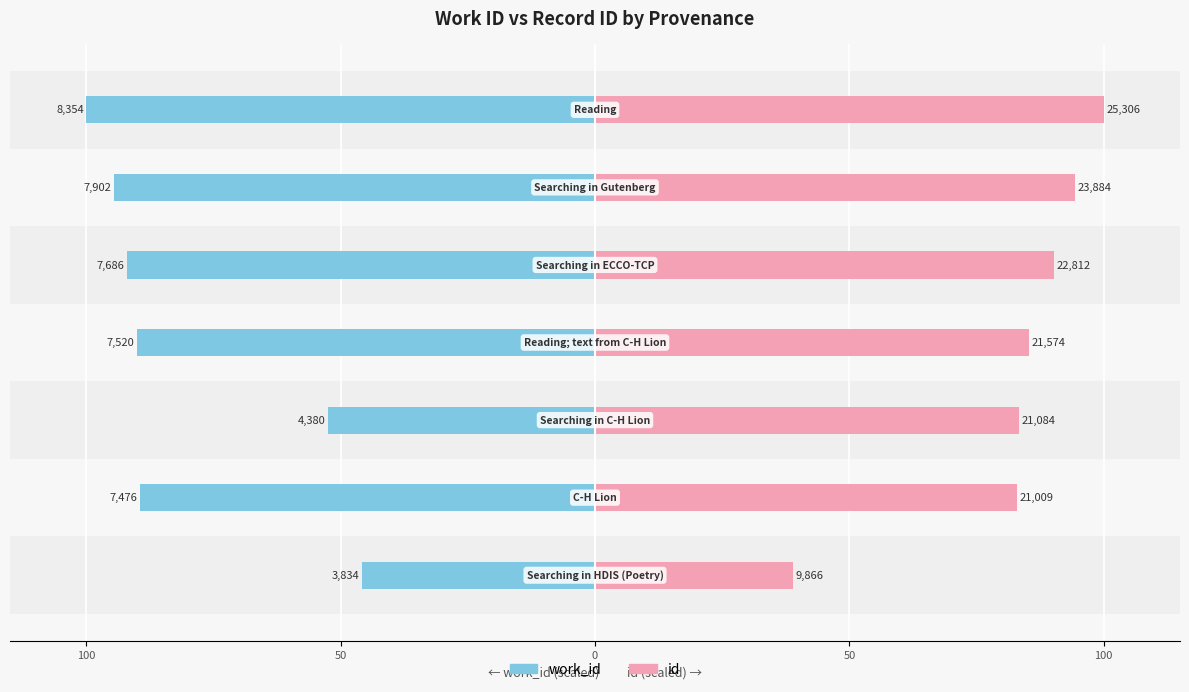

What is the value of the work_id bar at the 3rd from the left?

-52.4